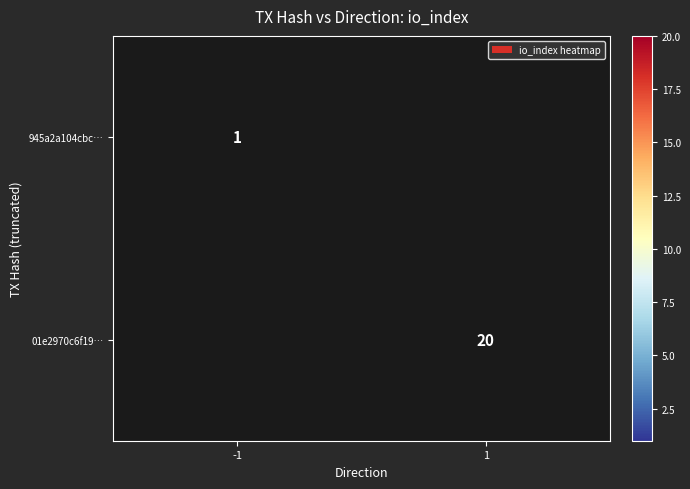

What is the minimum value shown in the chart?

1.0